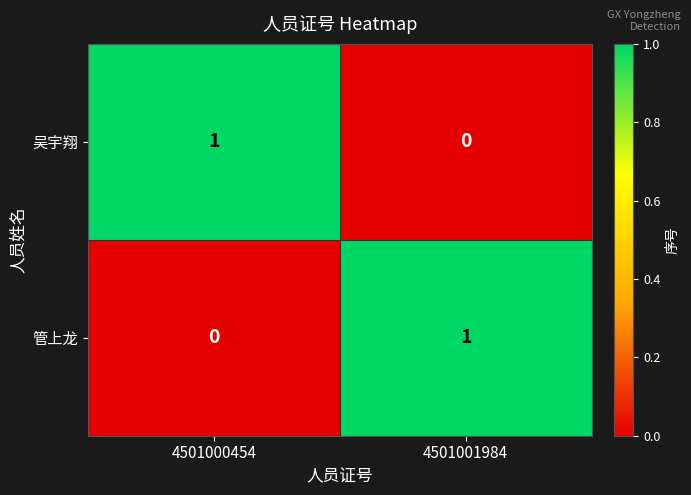

At which label is 管上龙 closest to 0?

4501000454